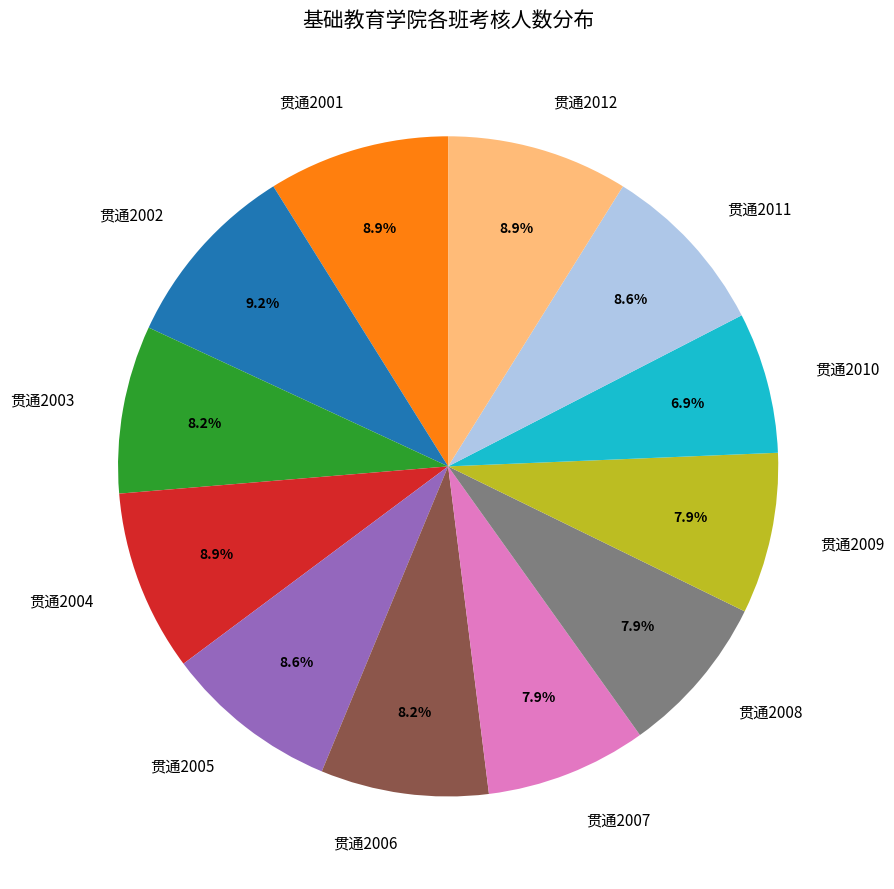

Combined, what portion of the pie is 贯通2007 and 贯通2002?

17.1%